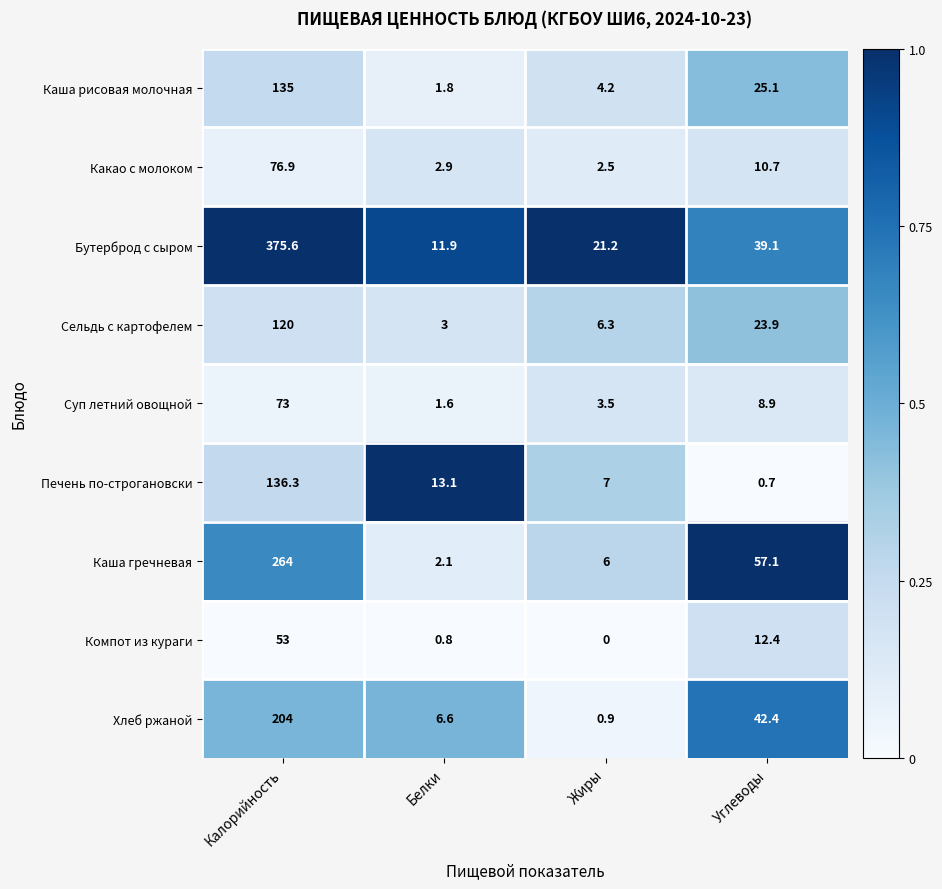

What is the sum of all Какао с молоком values?

93.0